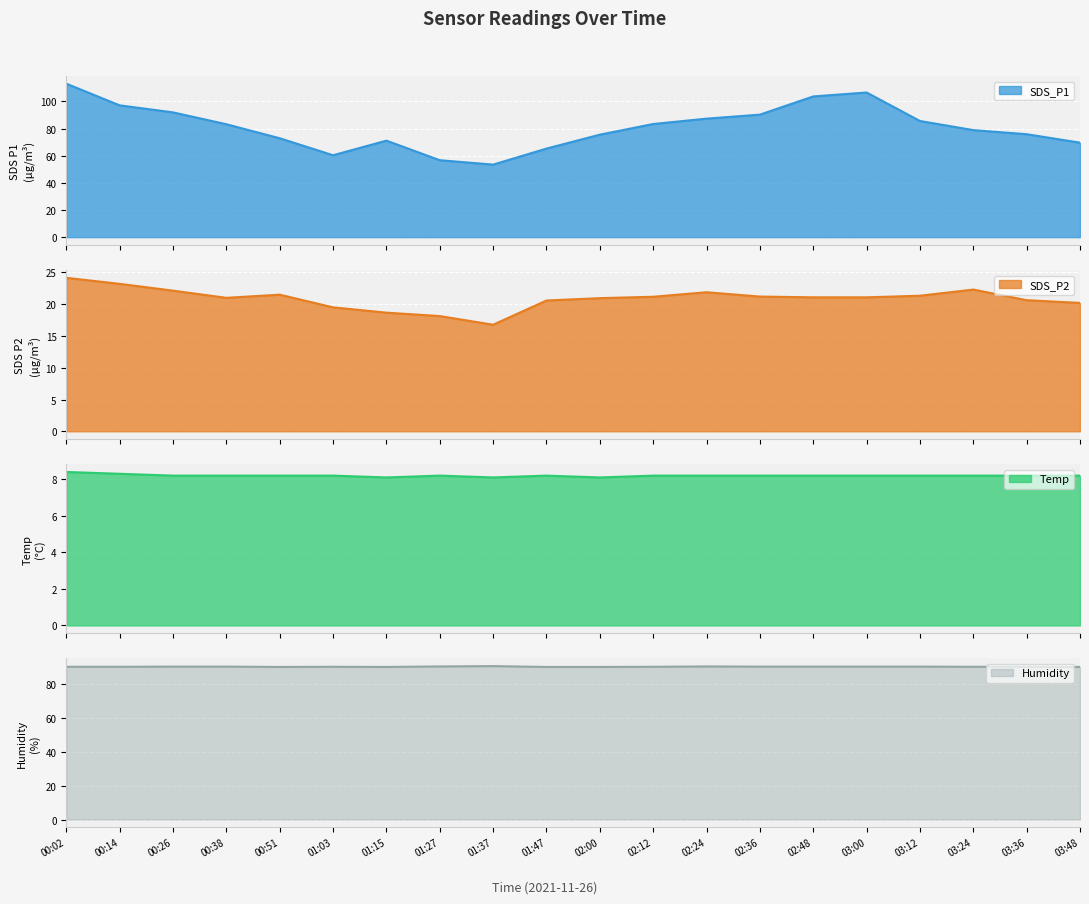

At which category is the sum across all series the highest?

00:02